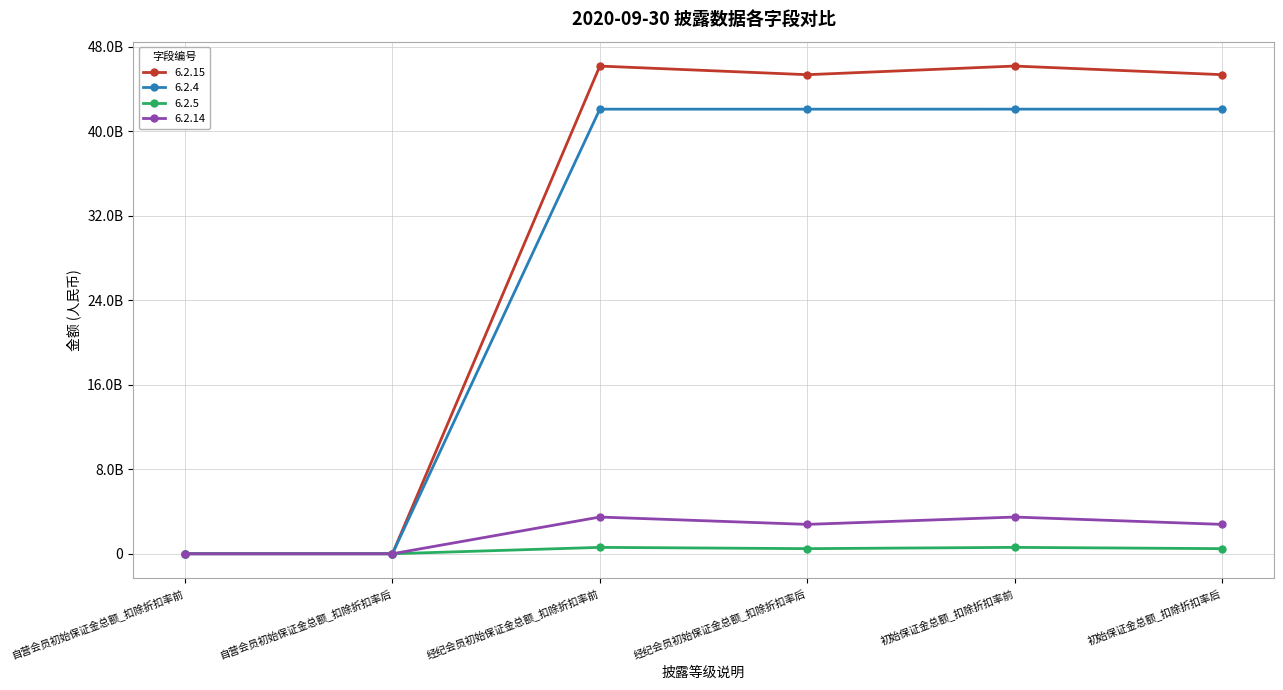

What is the value of the 6.2.14 point at the 3rd from the left?

3476088500.0